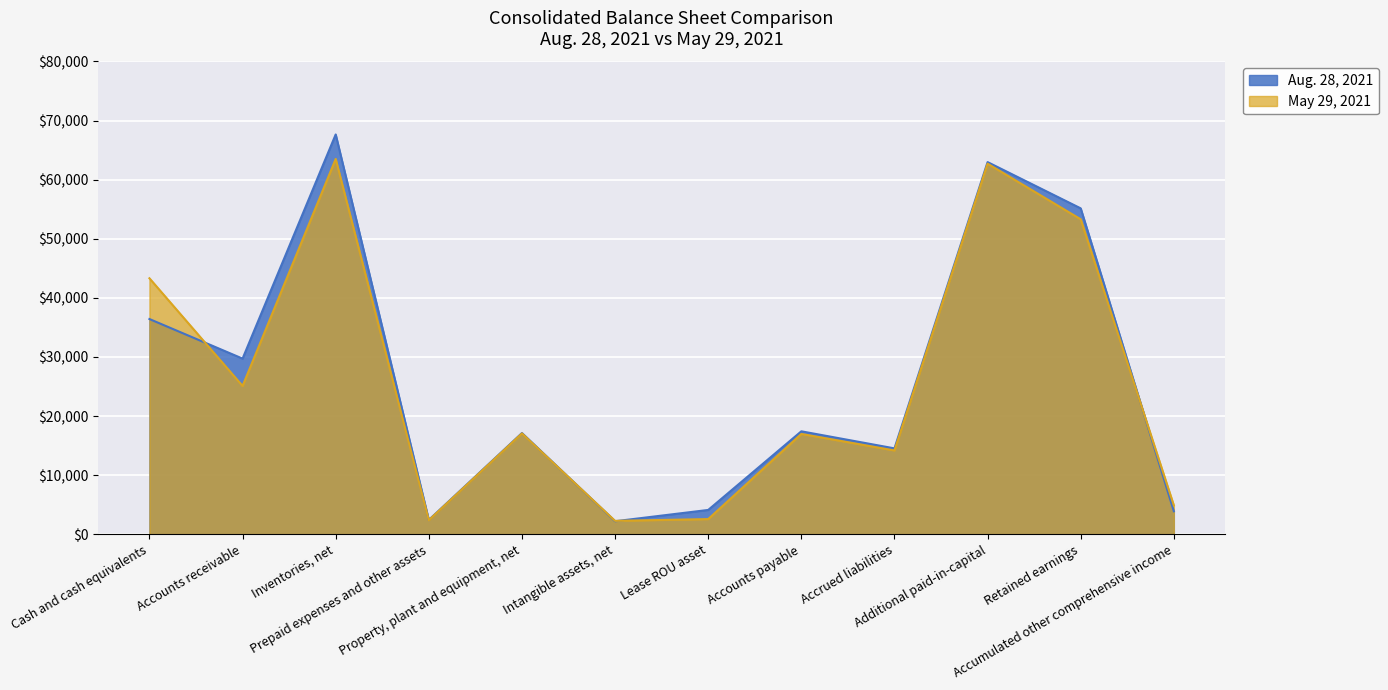

What is the difference between the second highest and second lowest values in the May 29, 2021 series?

60322